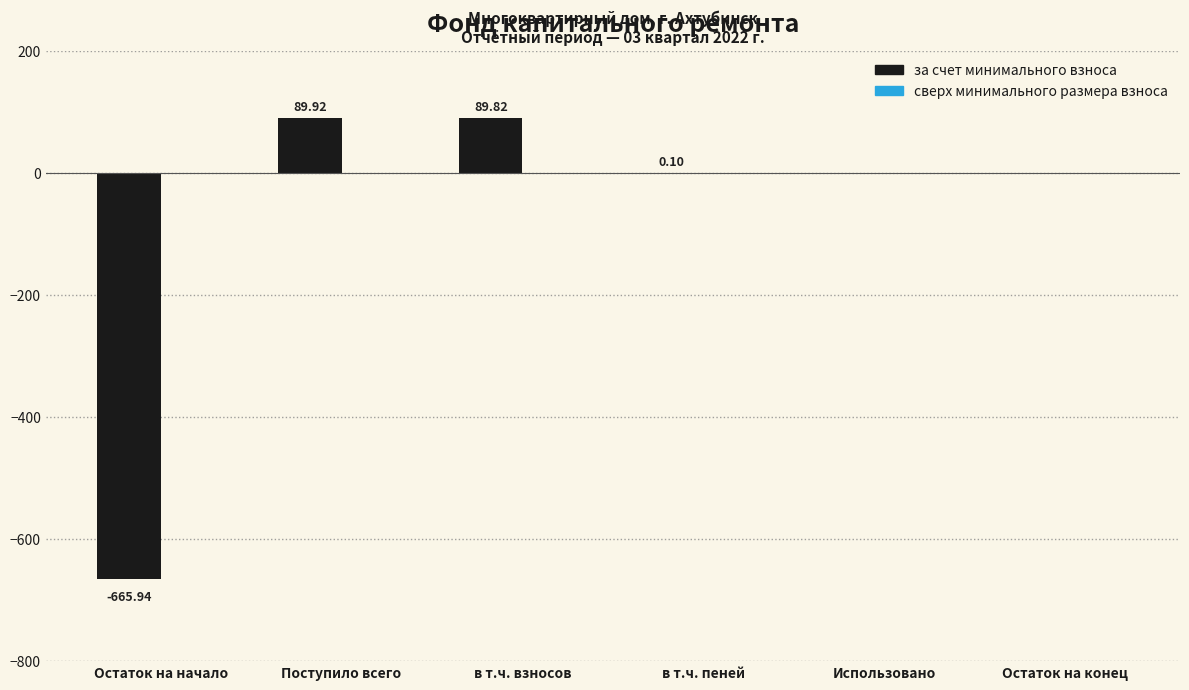

How many categories are shown in the chart?

6